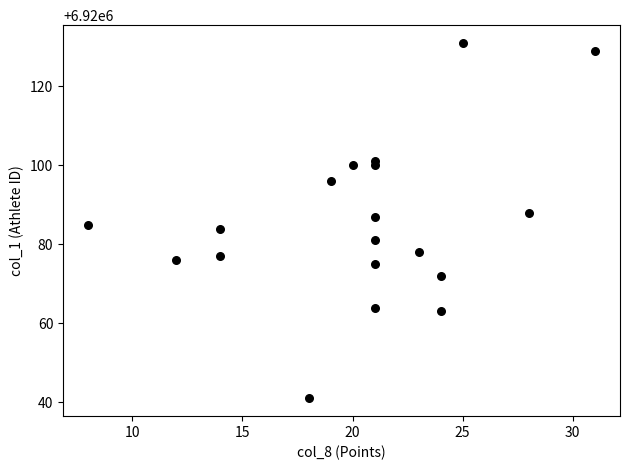

What is the range of Y values (max minus min)?

90